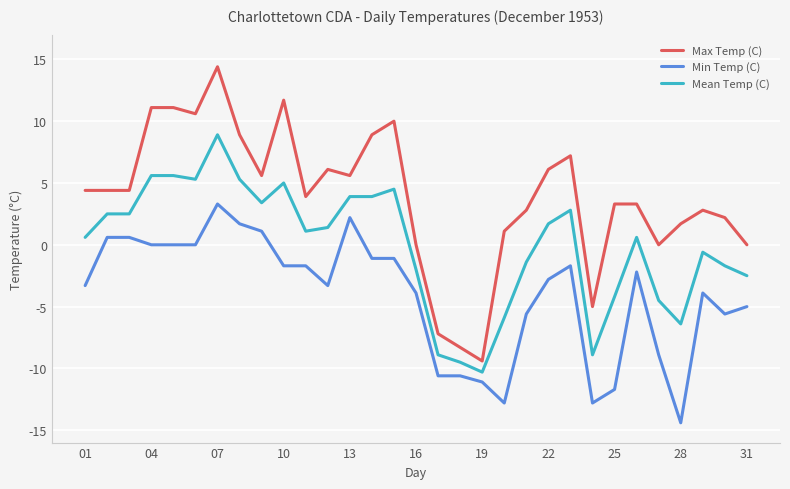

Rank the series by their average value, from lowest to highest.

Min Temp (C), Mean Temp (C), Max Temp (C)